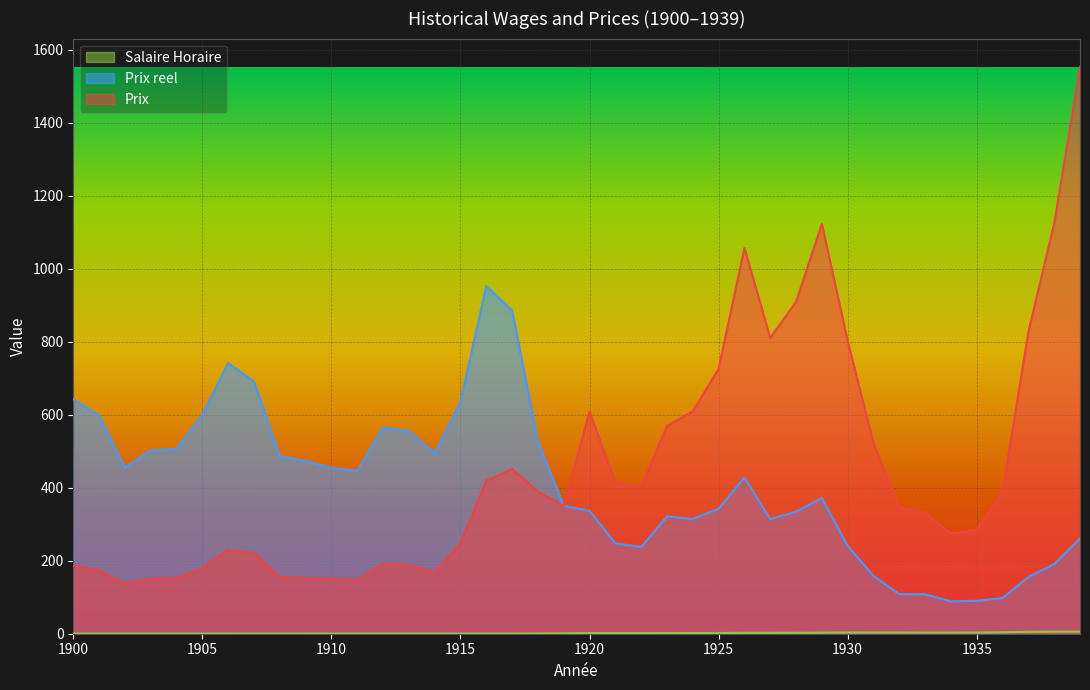

What is the sum of the Salaire Horaire values at 1929 and 1907?

3.3